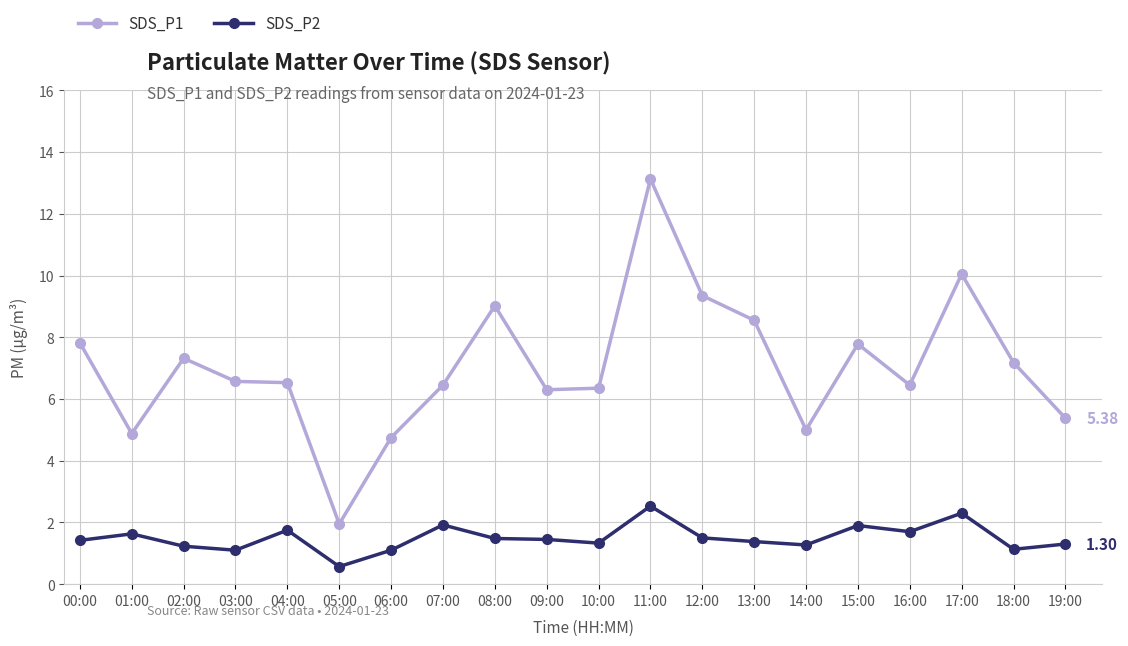

What is the greatest value displayed?

13.1